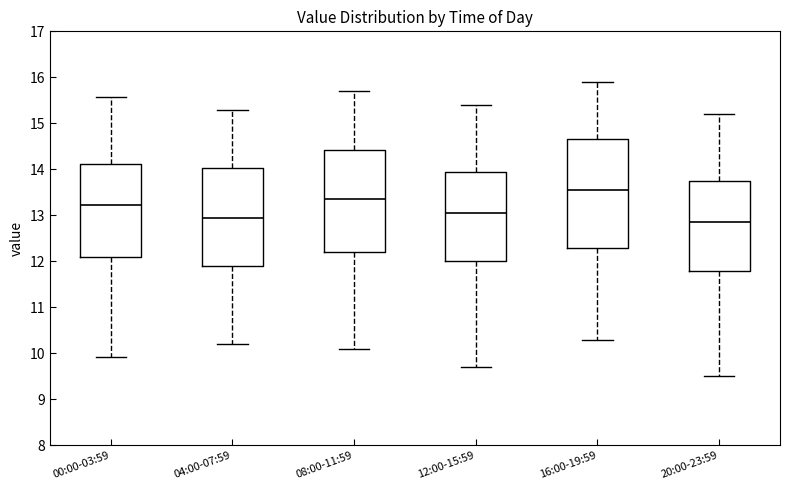

Reading left to right, read every box against the y-axis: the position of its median line, the range the box covers, and the ends of its whiskers. The values are not printed on the chart, so give them approximately, as read against the axis.

00:00-03:59: median 13.2, box 12.1 to 14.1, whiskers 9.9 to 15.6
04:00-07:59: median 13.0, box 11.9 to 14.0, whiskers 10.2 to 15.3
08:00-11:59: median 13.4, box 12.2 to 14.4, whiskers 10.1 to 15.7
12:00-15:59: median 13.1, box 12.0 to 14.0, whiskers 9.7 to 15.4
16:00-19:59: median 13.6, box 12.3 to 14.7, whiskers 10.3 to 15.9
20:00-23:59: median 12.9, box 11.8 to 13.8, whiskers 9.5 to 15.2